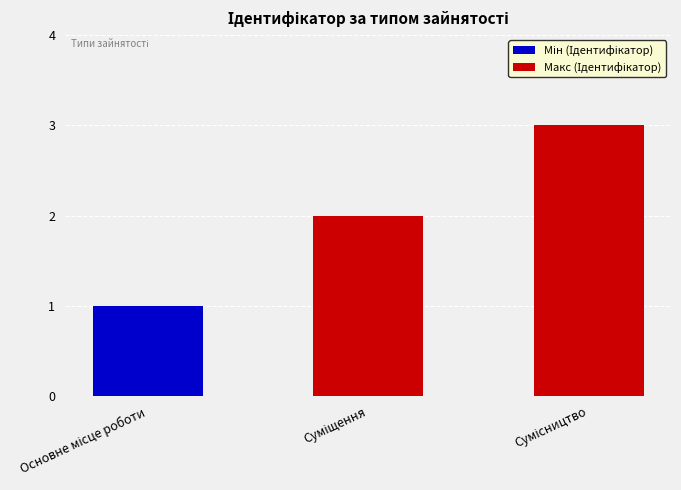

Reading right to left, transcribe all the data shown in this chart.

3	2	1